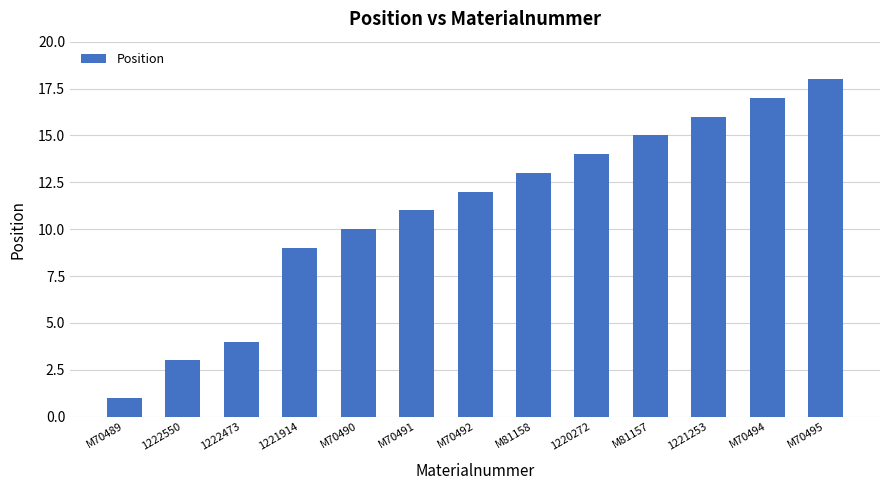

Approximately how many times larger is the value at M70494 compared to 1220272?

1.2